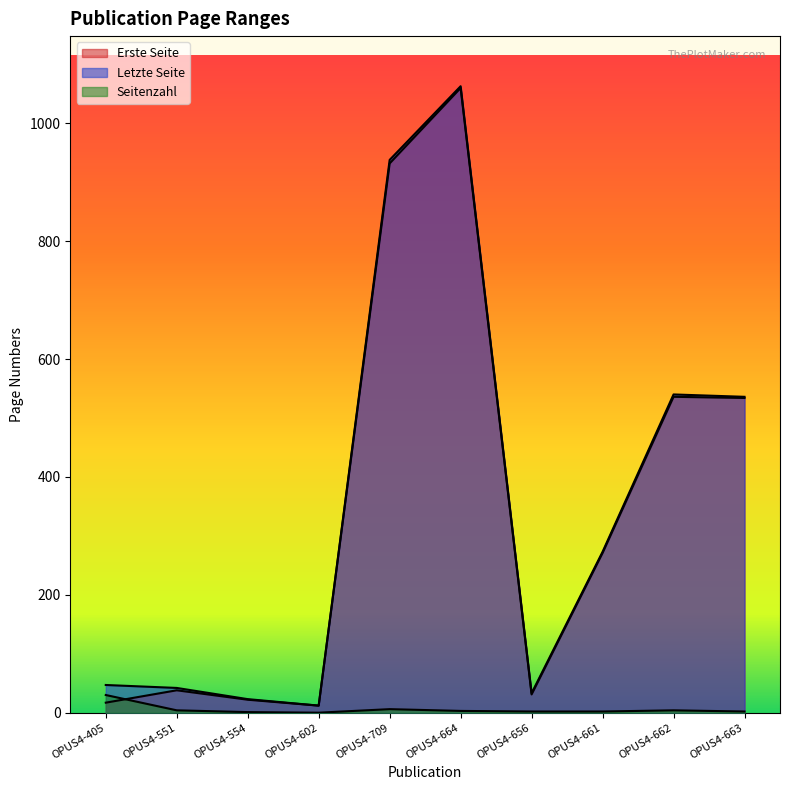

Reading left to right, list all the values displayed in this chart.

Erste Seite: 17	38	22	12	932	1060	31	271	536	534
Letzte Seite: 47	42	23	12	938	1063	33	273	540	536
Seitenzahl: 30	4	1	0	6	3	2	2	4	2